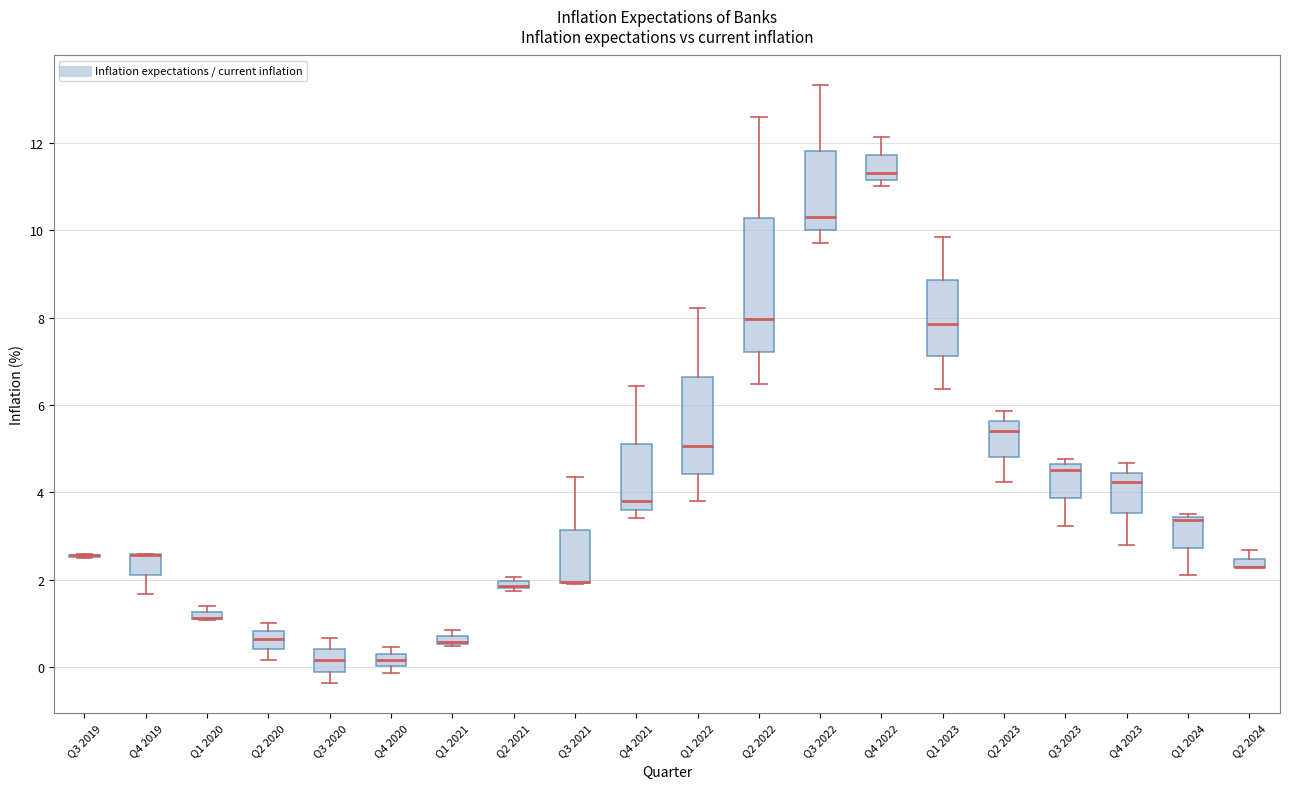

Where does the median line of the box for Q2 2022 sit on the y-axis? The values are not printed on the chart, so give them approximately, as read against the axis.

8.0